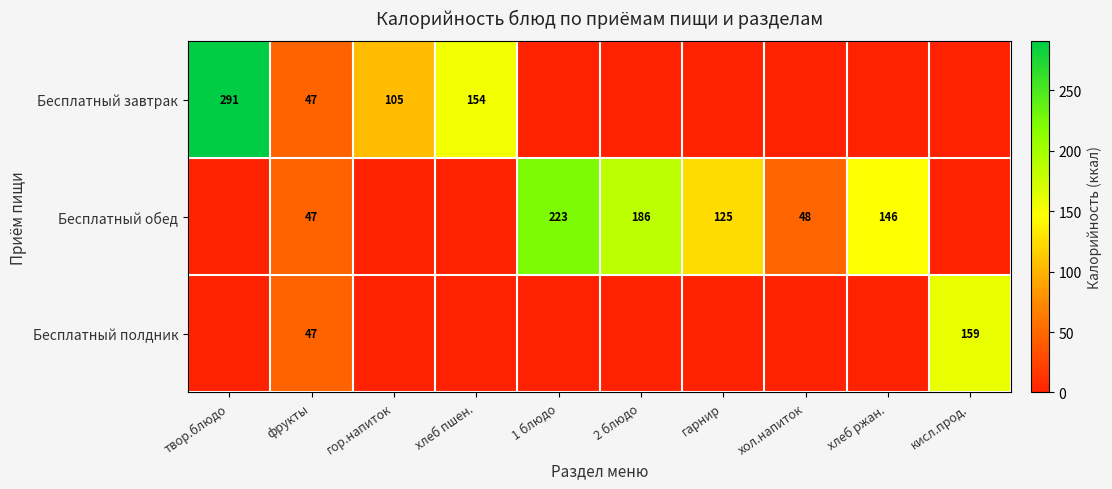

Is it true that Бесплатный завтрак equals 154 at хлеб пшен.?

True